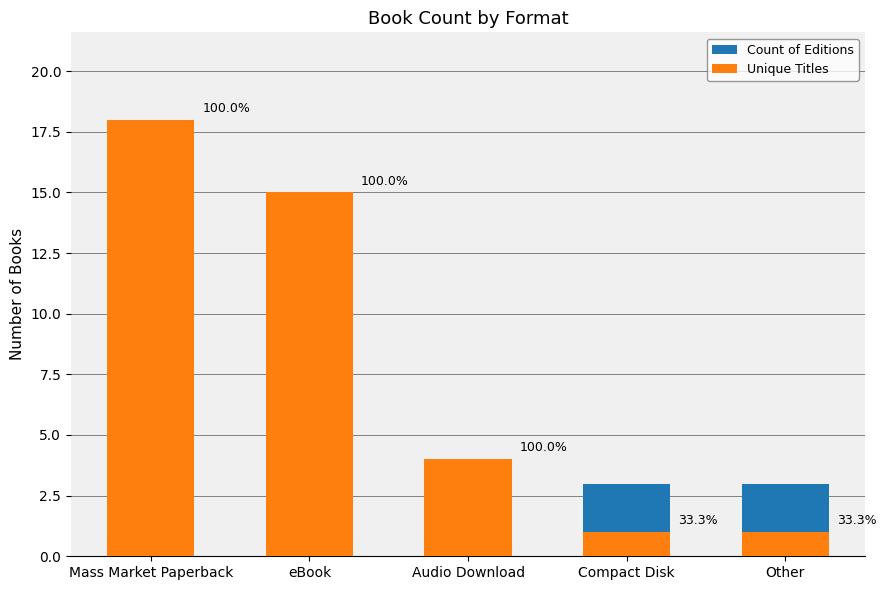

What is the total value across all series at Other?

4